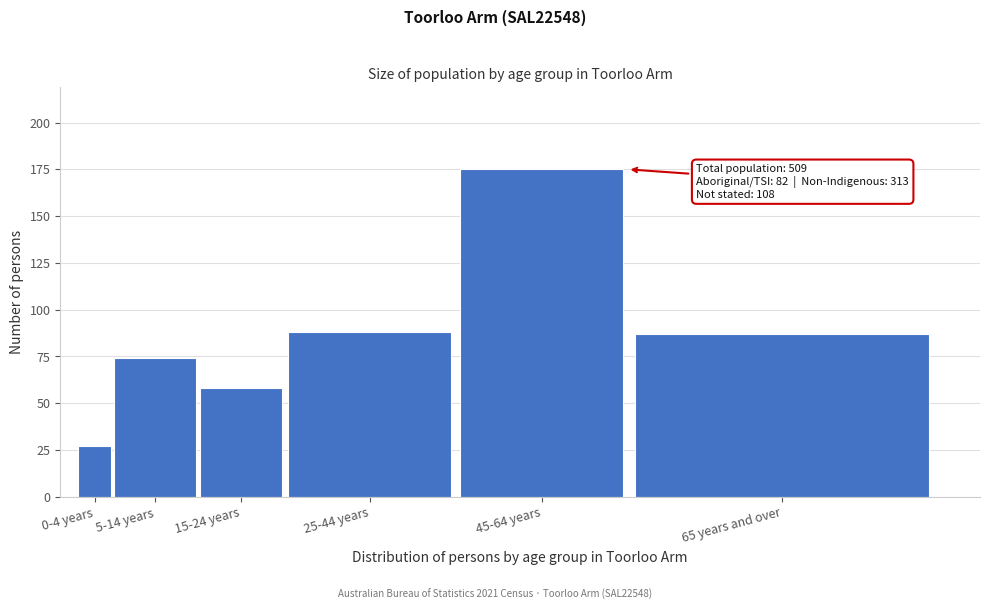

Reading left to right, transcribe all the data shown in this chart.

0-4 years=27	5-14 years=74	15-24 years=58	25-44 years=88	45-64 years=175	65 years and over=87